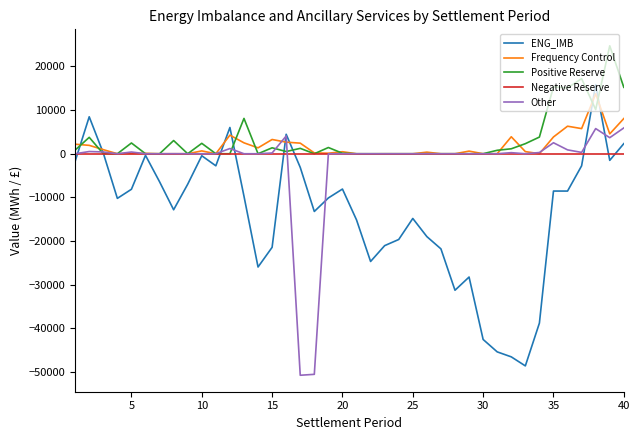

At how many categories does at least one series exceed 10396?

6